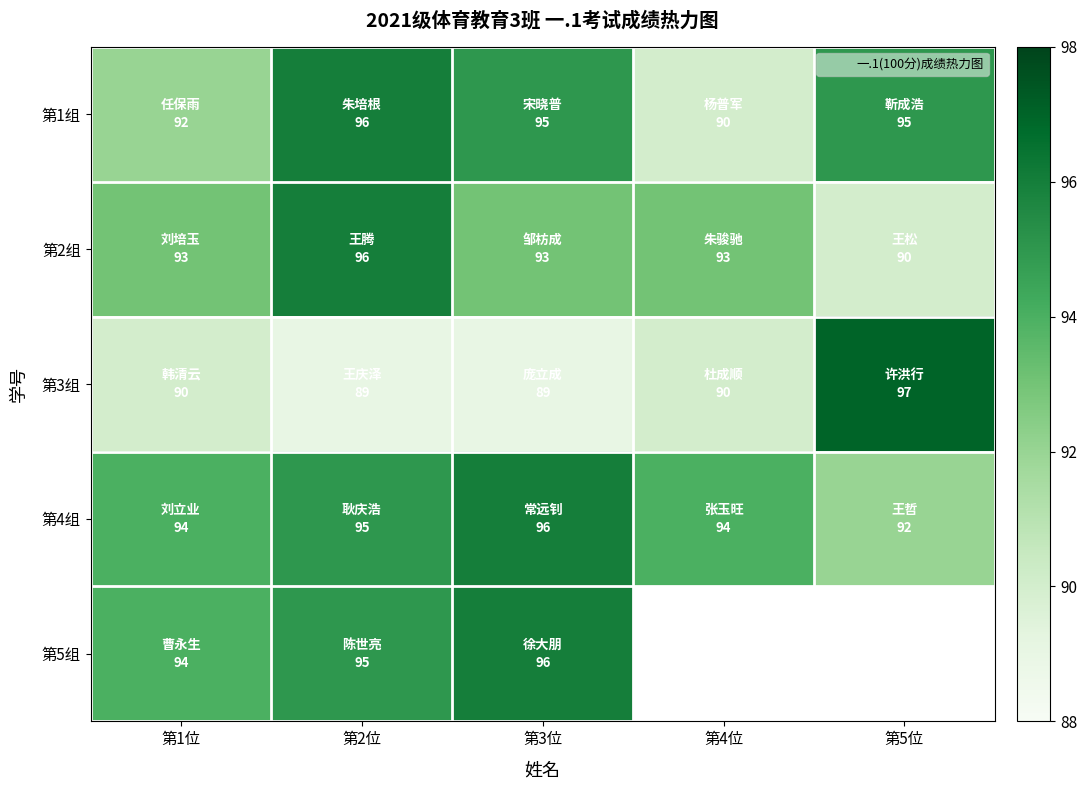

List the series in order of their peak value, lowest first.

第1组, 第2组, 第4组, 第5组, 第3组